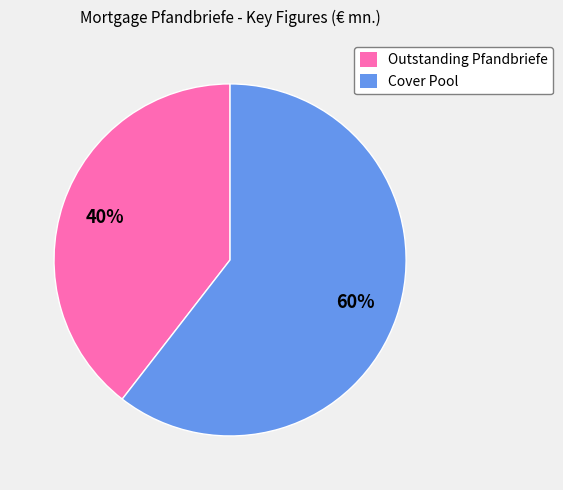

Is the sum of Outstanding Pfandbriefe and Cover Pool greater than half?

Yes